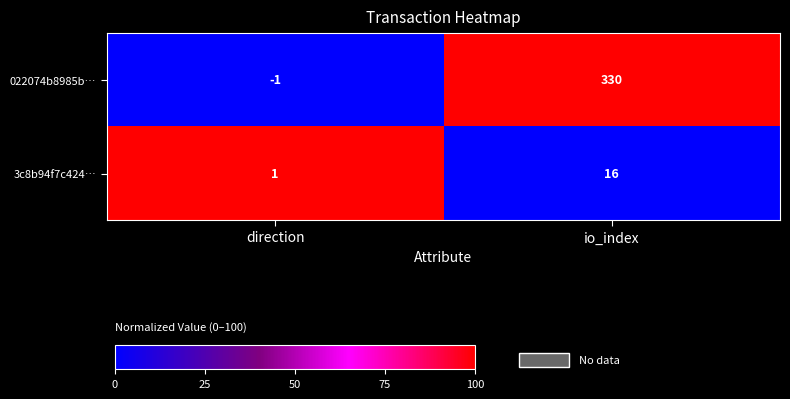

What is the sum of all 022074b8985b… values?

329